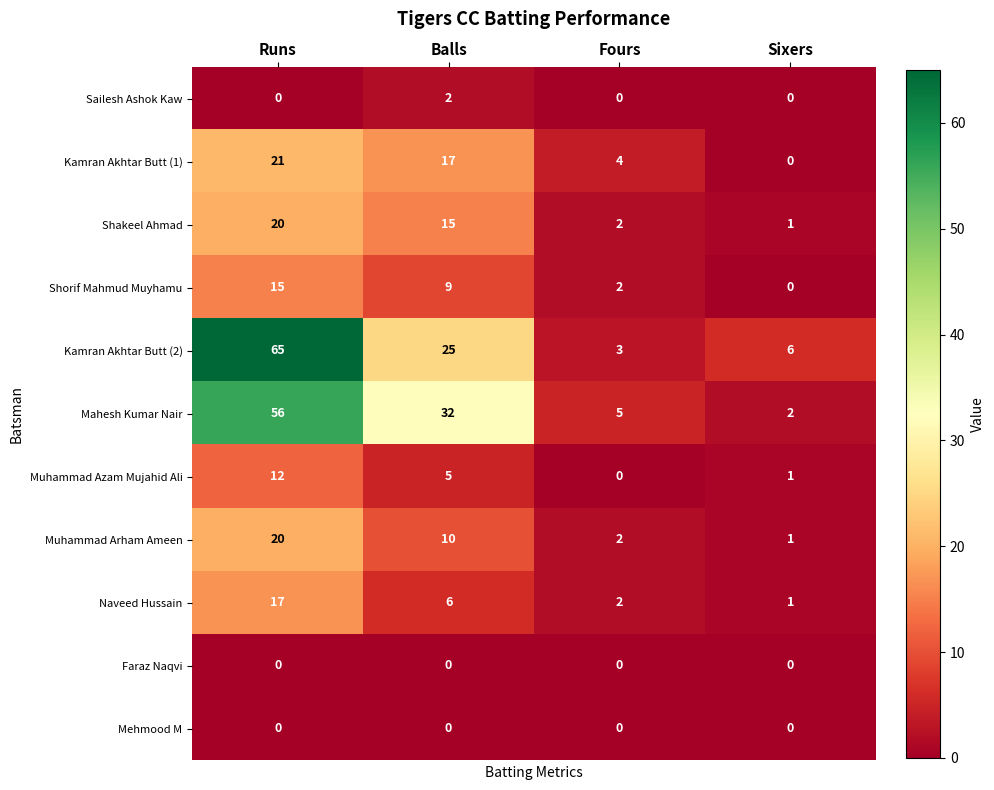

At how many categories does at least one series exceed 8?

2